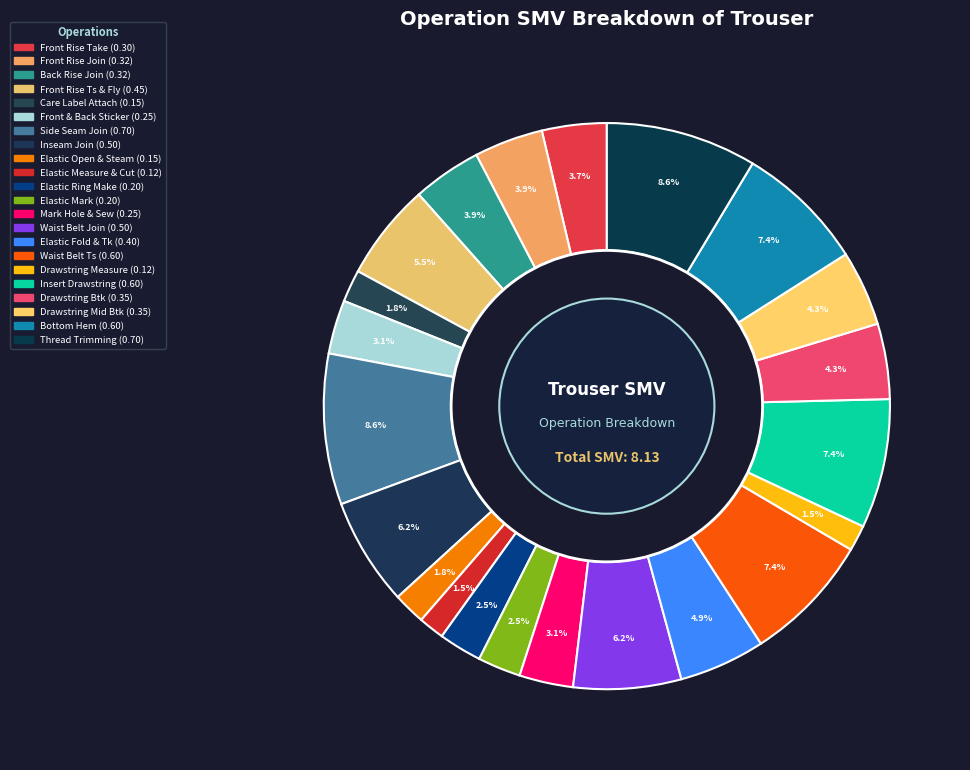

Rank the categories by value from lowest to highest.

Elastic Measure & Cut, Drawstring Measure, Care Label Attach, Elastic Open & Steam, Elastic Ring Make, Elastic Mark, Front & Back Sticker, Mark Hole & Sew, Front Rise Take, Front Rise Join, Back Rise Join, Drawstring Btk, Drawstring Mid Btk, Elastic Fold & Tk, Front Rise Ts & Fly, Inseam Join, Waist Belt Join, Waist Belt Ts, Insert Drawstring, Bottom Hem, Side Seam Join, Thread Trimming